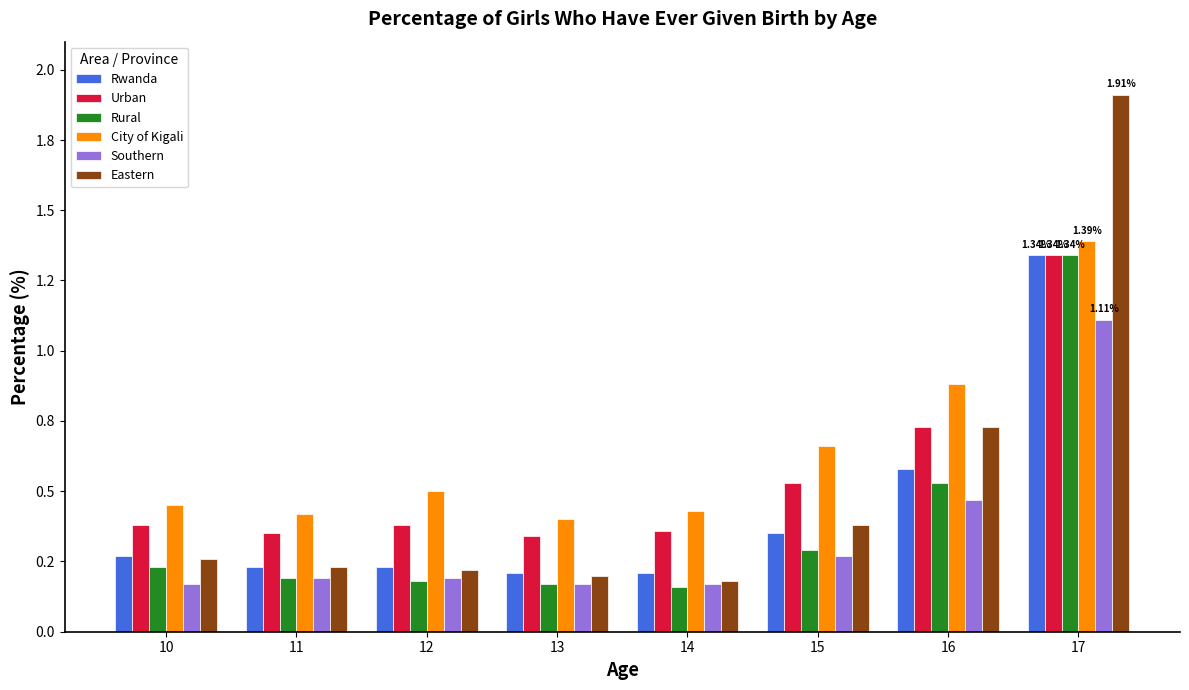

What are all the series names shown in the legend?

Rwanda, Urban, Rural, City of Kigali, Southern, Eastern